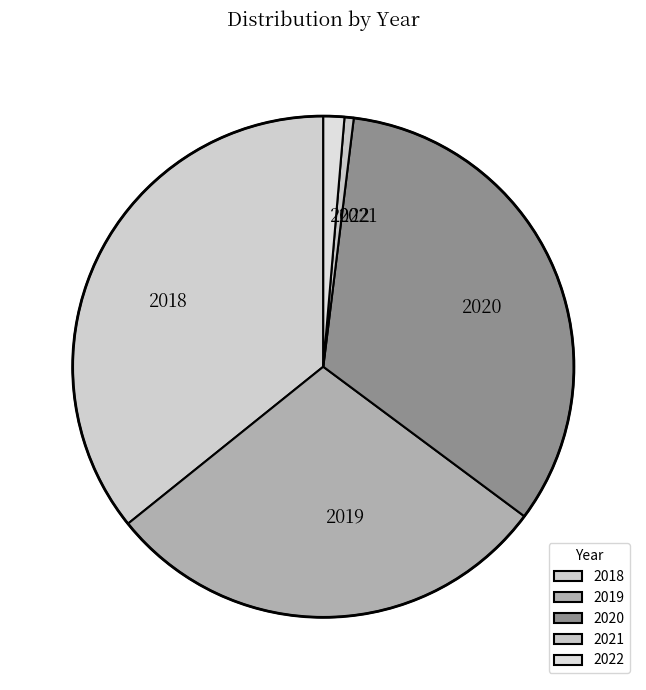

How many slices are in this pie chart?

5